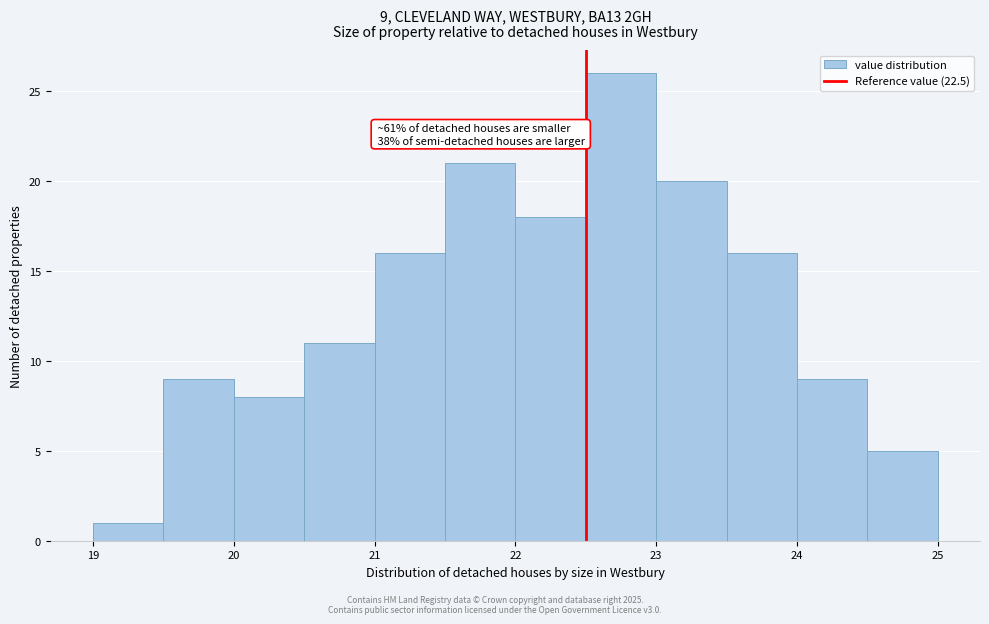

Which range on the x-axis has the tallest bar?

22.5 to 23.0